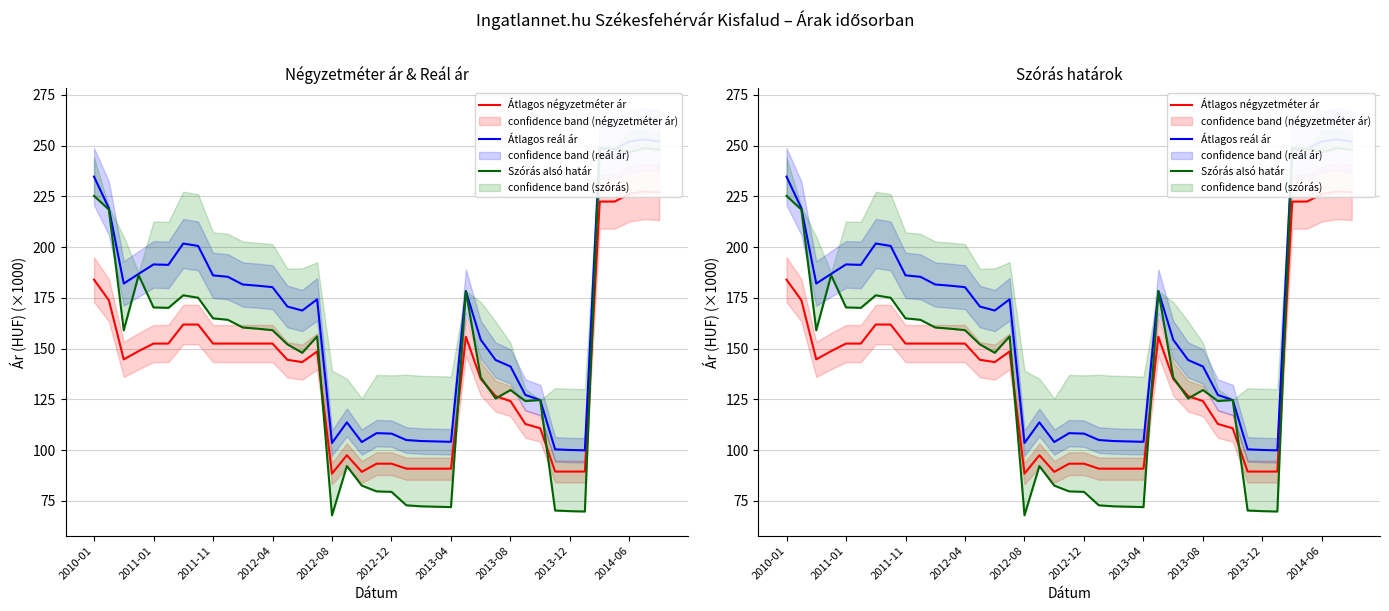

The Átlagos reál ár series shows 180.3 at 2012-04. True or false?

True